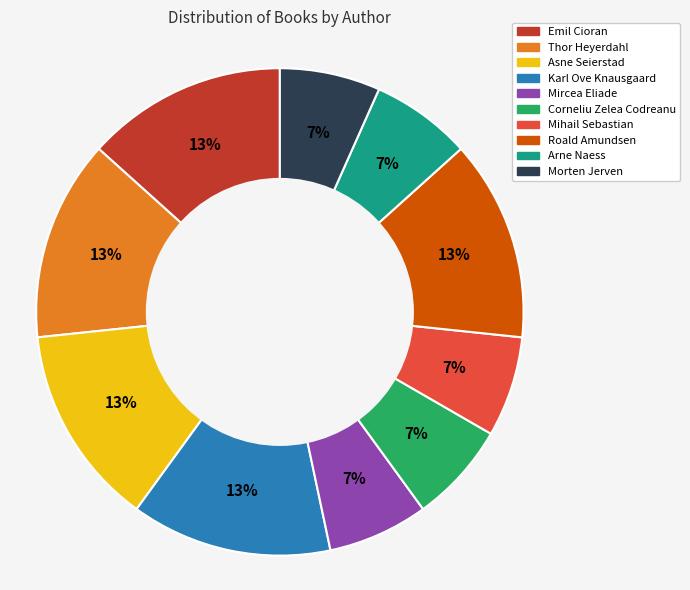

To the nearest percent, what percentage of the pie is Morten Jerven?

7%